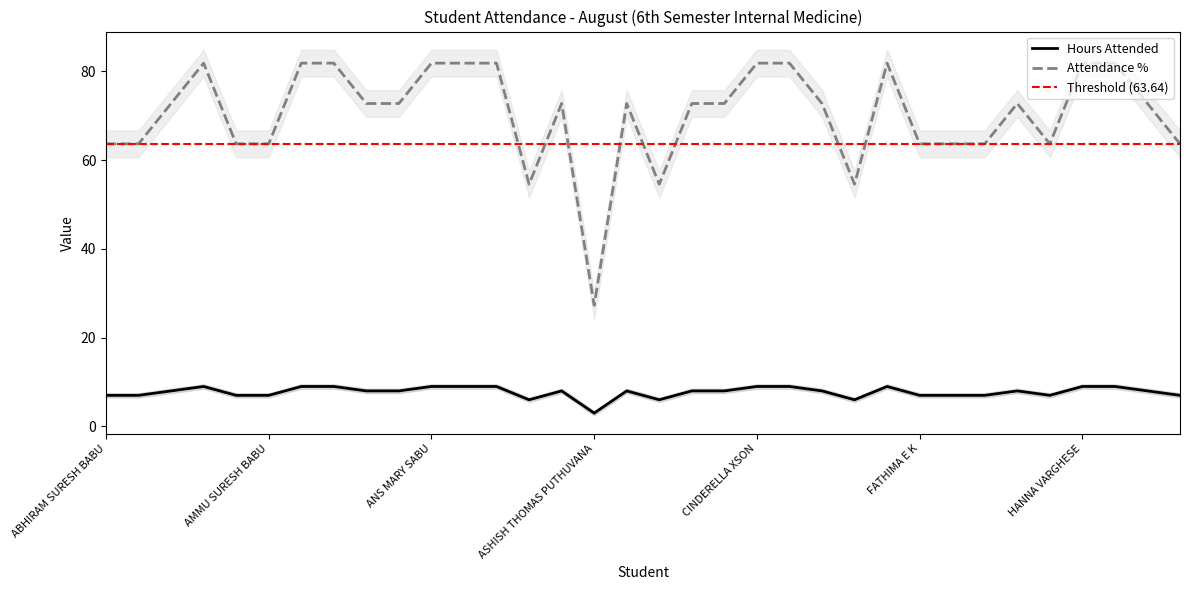

Read the Hours Attended value at ANAGHA REGITH.

9.0